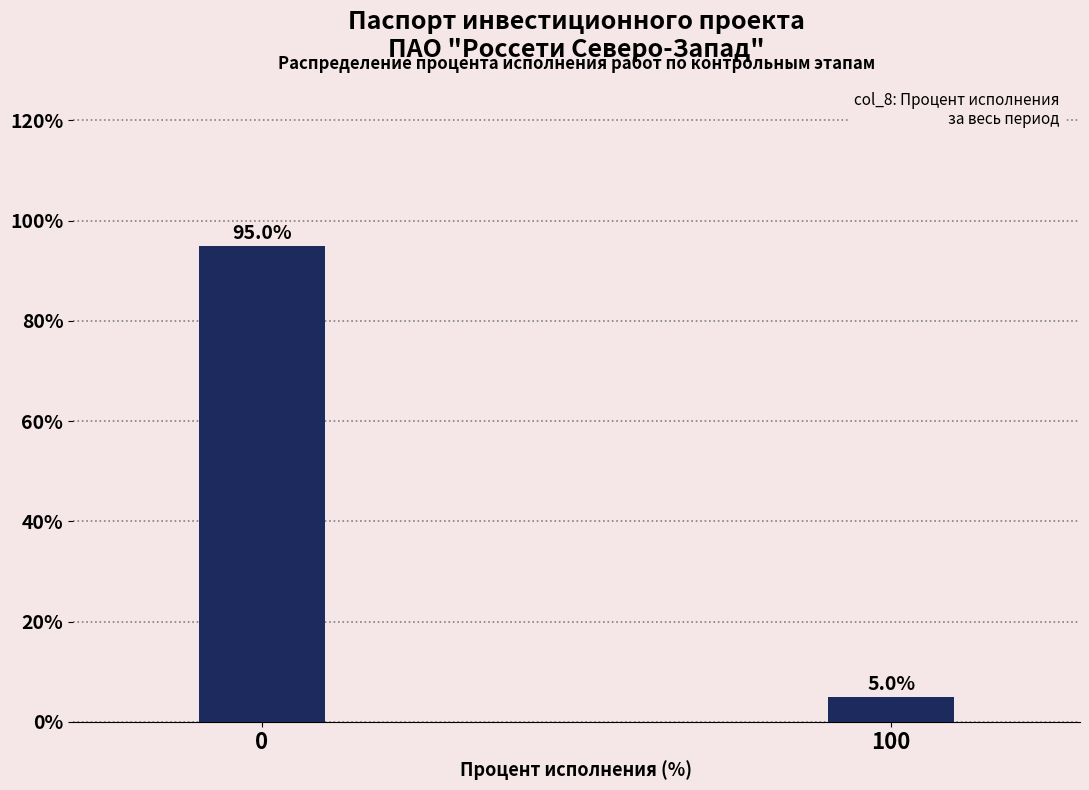

Reading right to left, extract all data points from this chart.

100=5	0=95